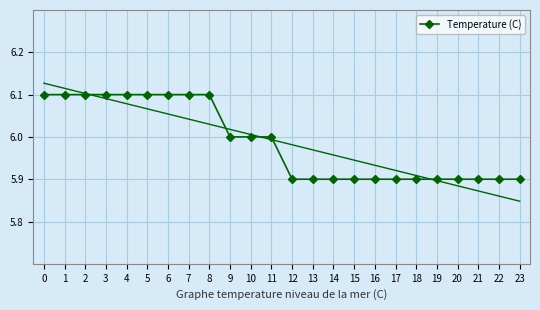

What is the ratio of the value at 23 to the value at 2?

1.0